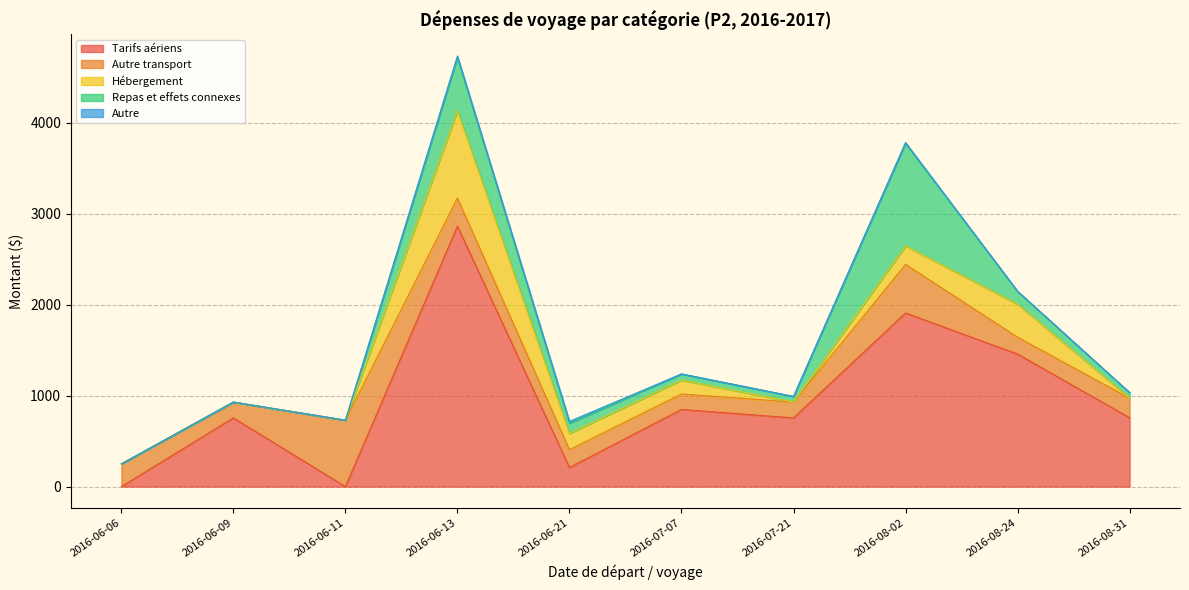

Is the value of Hébergement at 2016-06-21 greater than the value of Autre at 2016-07-21?

Yes